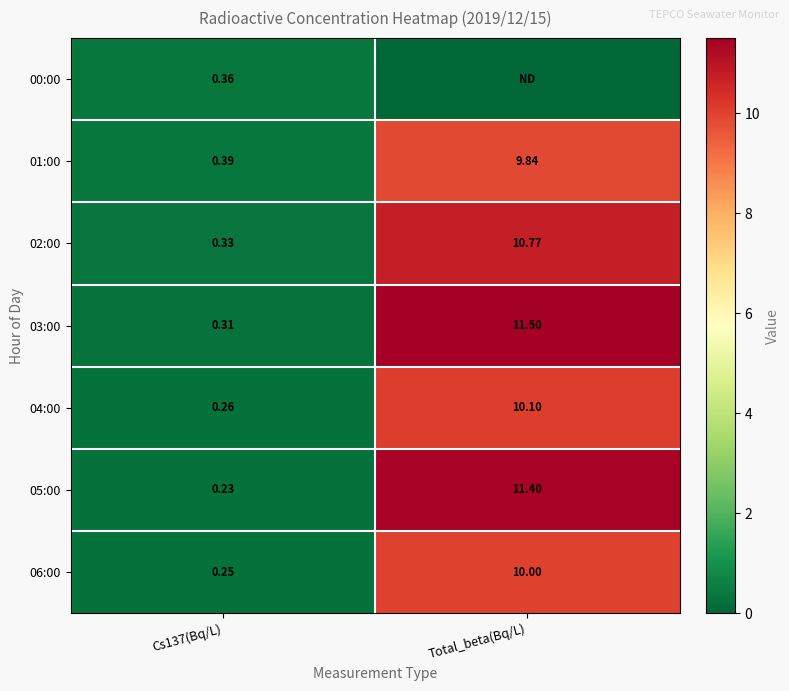

Where does the 03:00 series first go above 11?

Total_beta(Bq/L)